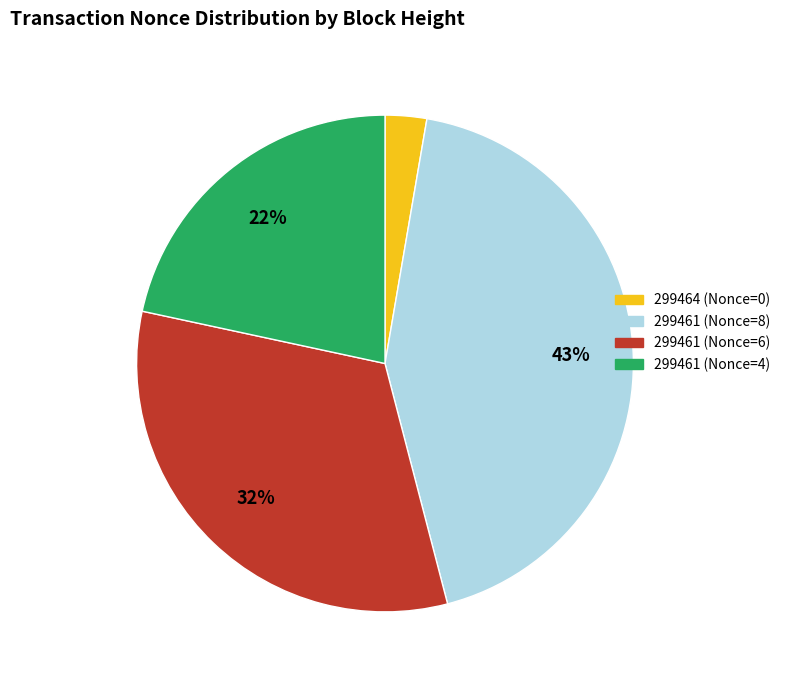

Between 299461 (Nonce=8) and 299461 (Nonce=6), which is larger?

299461 (Nonce=8)